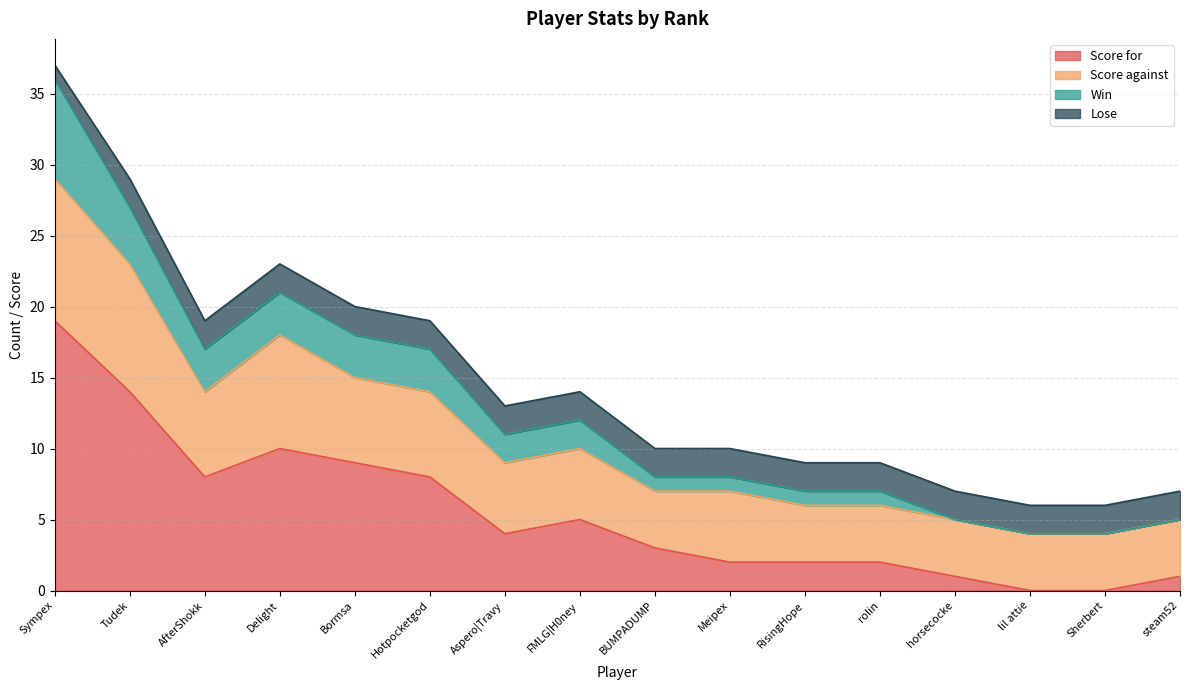

At which label does Win first exceed 11?

Sympex